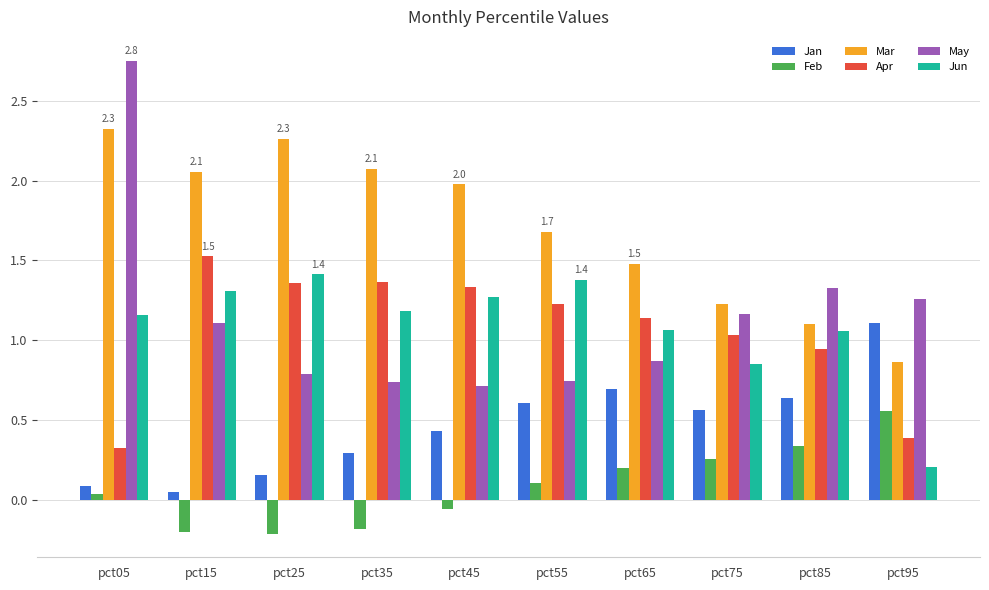

Is it true that May equals 4.2 at pct05?

False